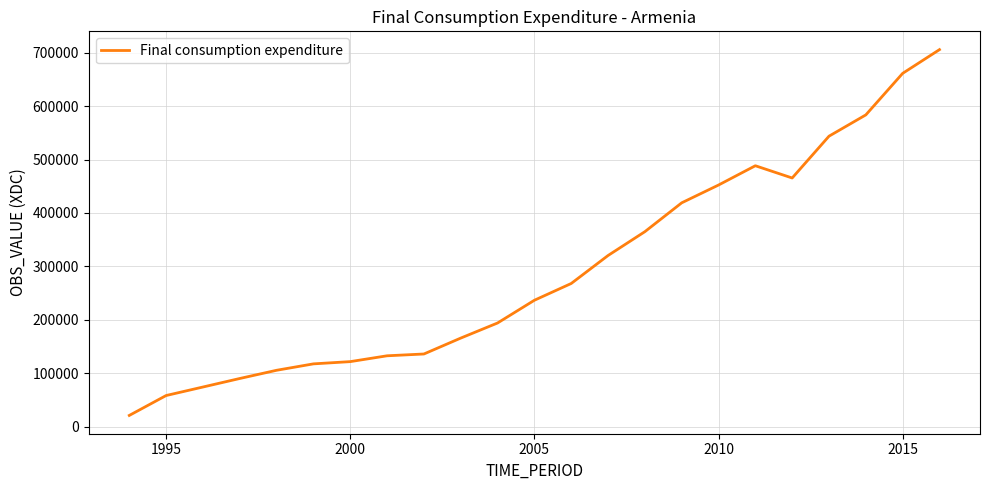

What is the sum of all values?

6727087.8